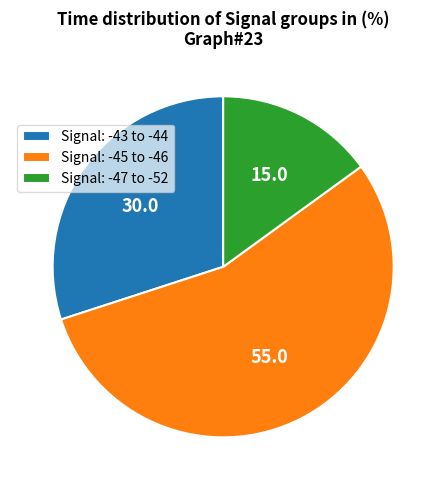

Rank the categories by value from lowest to highest.

Signal: -47 to -52, Signal: -43 to -44, Signal: -45 to -46